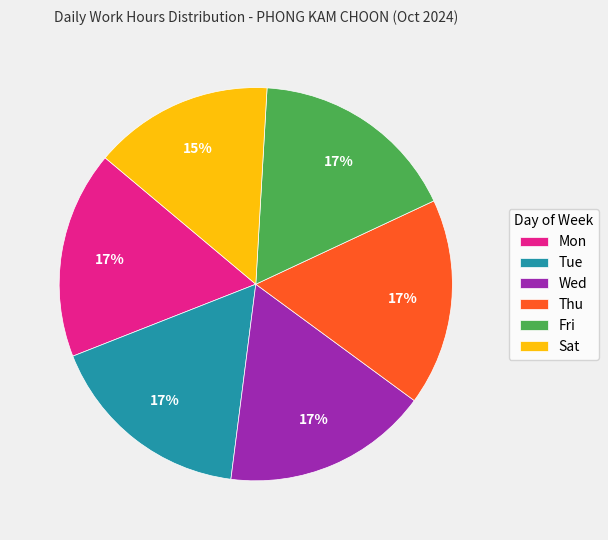

Is it true that Thu is 17% of the pie?

True